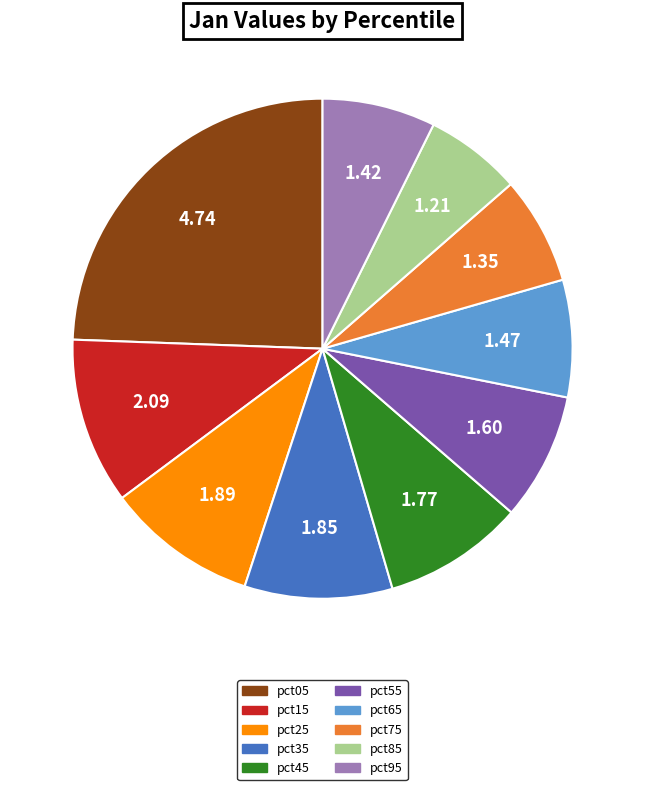

What is the ratio of the value at pct75 to the value at pct55?

0.8